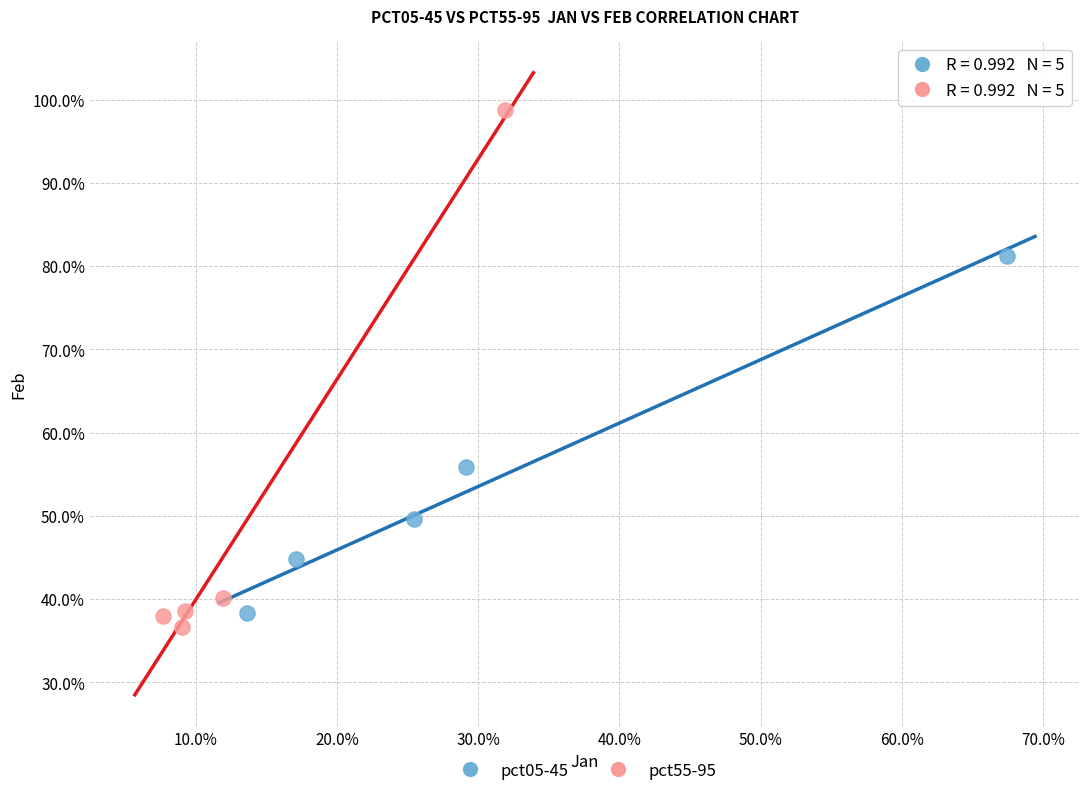

Which series contains the lowest Y value?

pct55-95